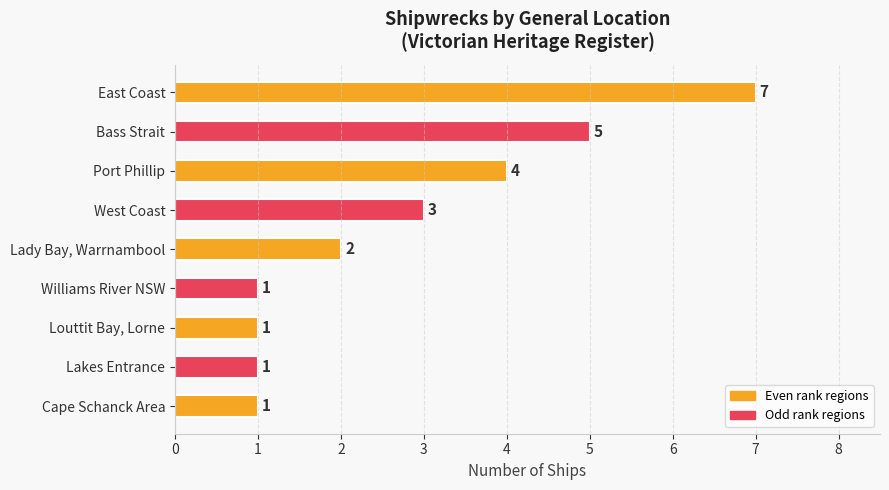

How many values are between 1 and 4?

7